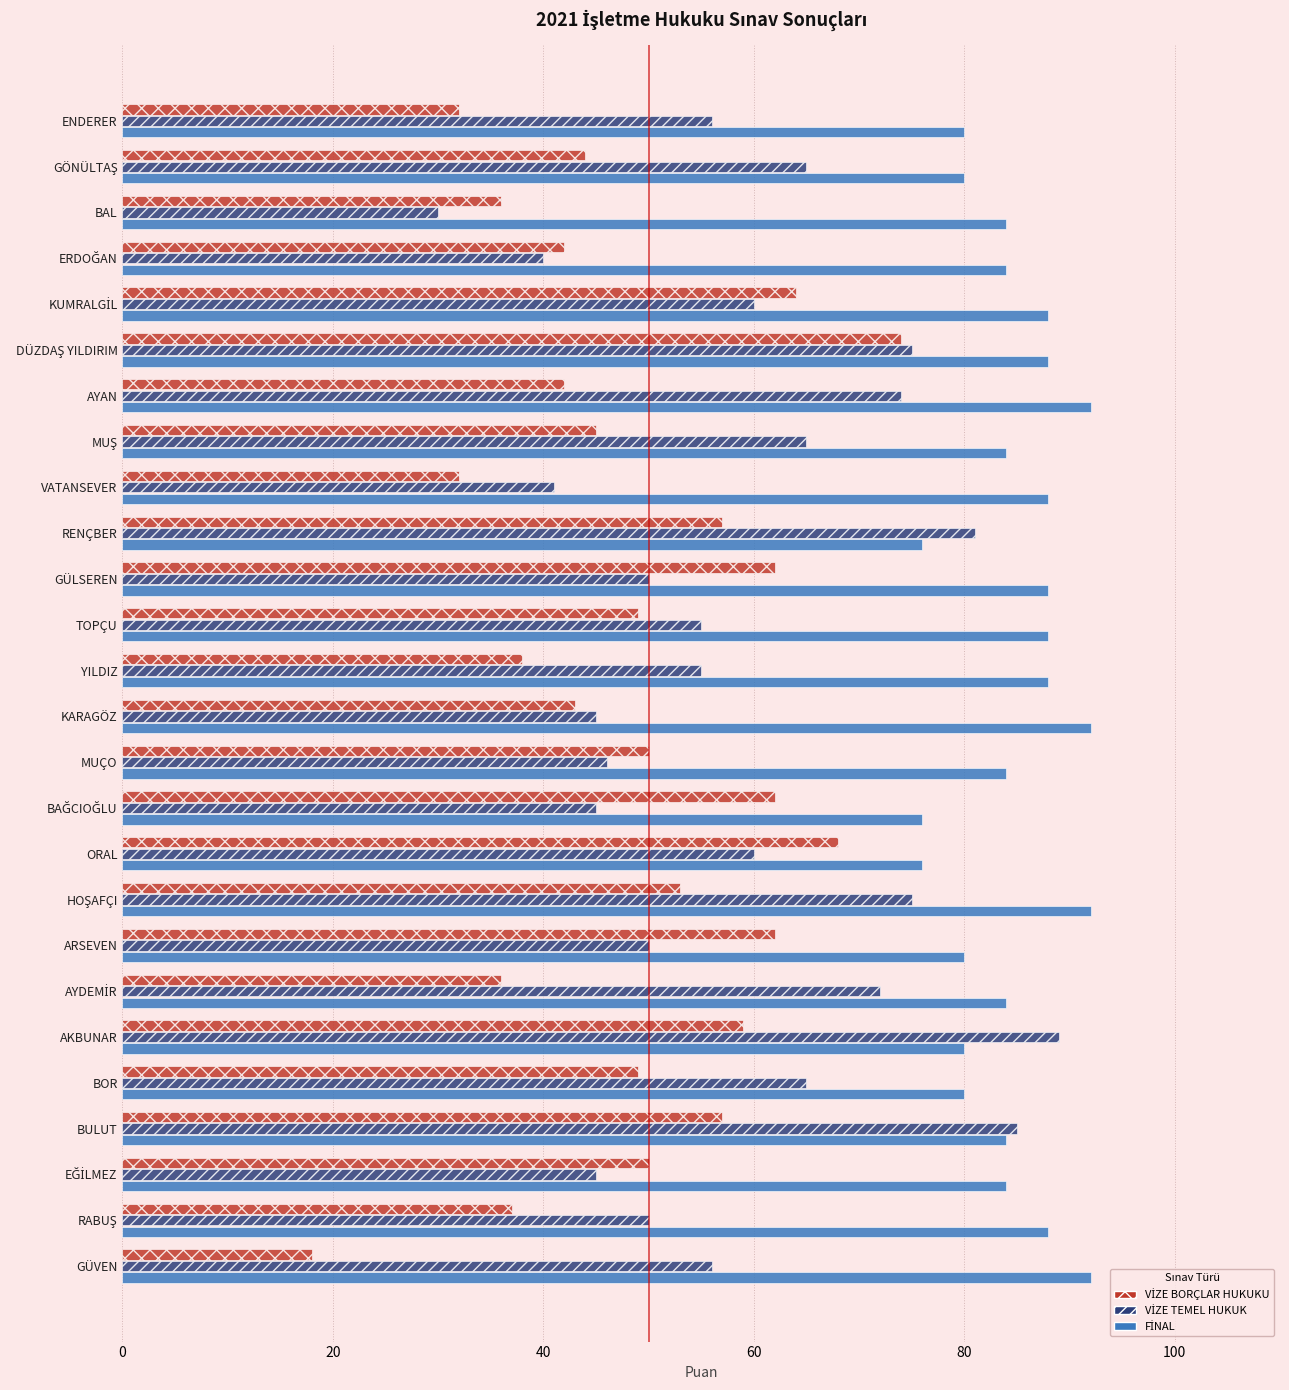

What is the difference between the highest and lowest values at RENÇBER?

24